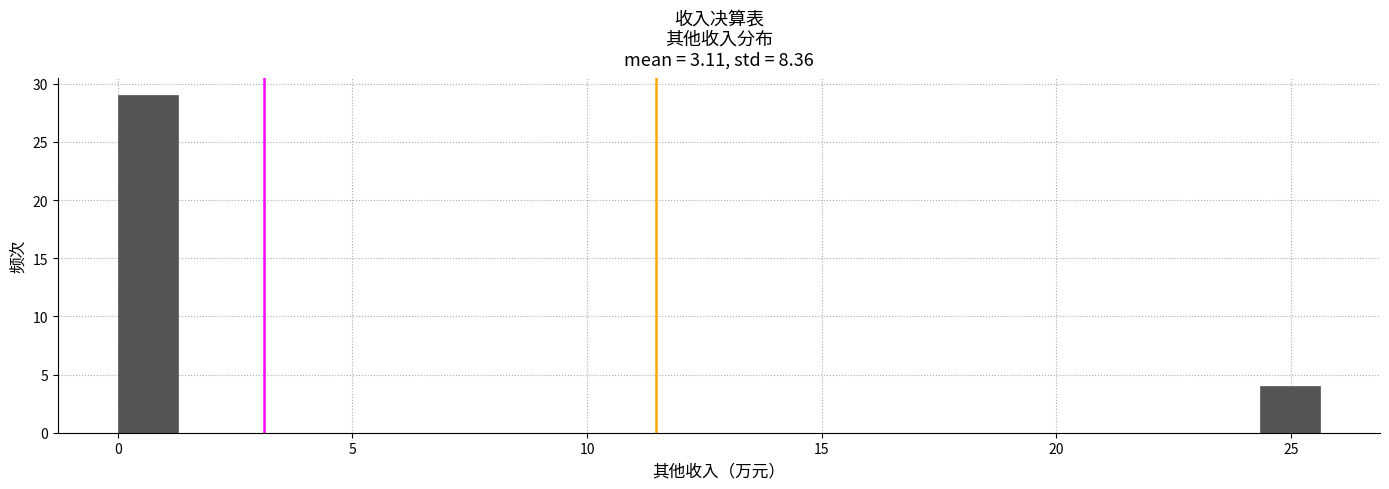

Around what value on the x-axis is the tallest bar? Give the approximate position of its centre, as read against the axis.

0.5